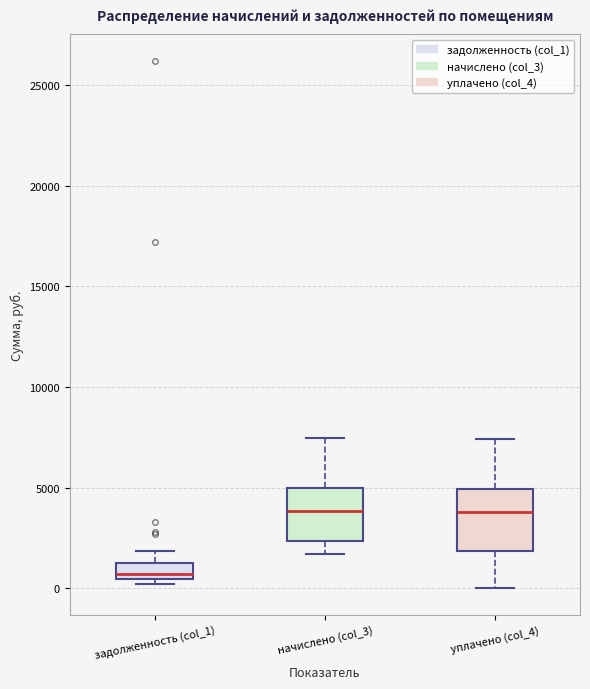

Where is the lower edge of the box for начислено (col_3) on the y-axis? The values are not printed on the chart, so give them approximately, as read against the axis.

2500